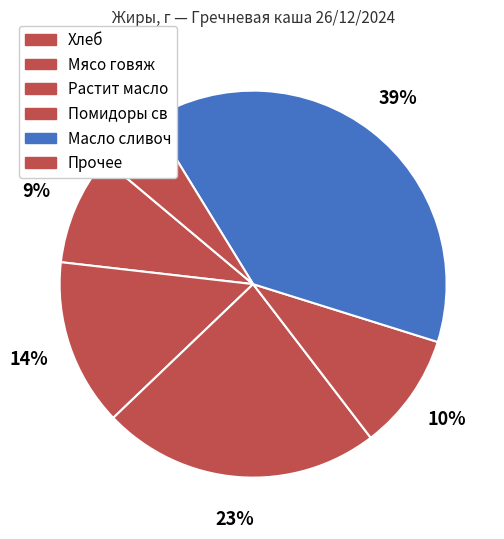

Which category has the biggest portion of the pie?

Масло сливоч